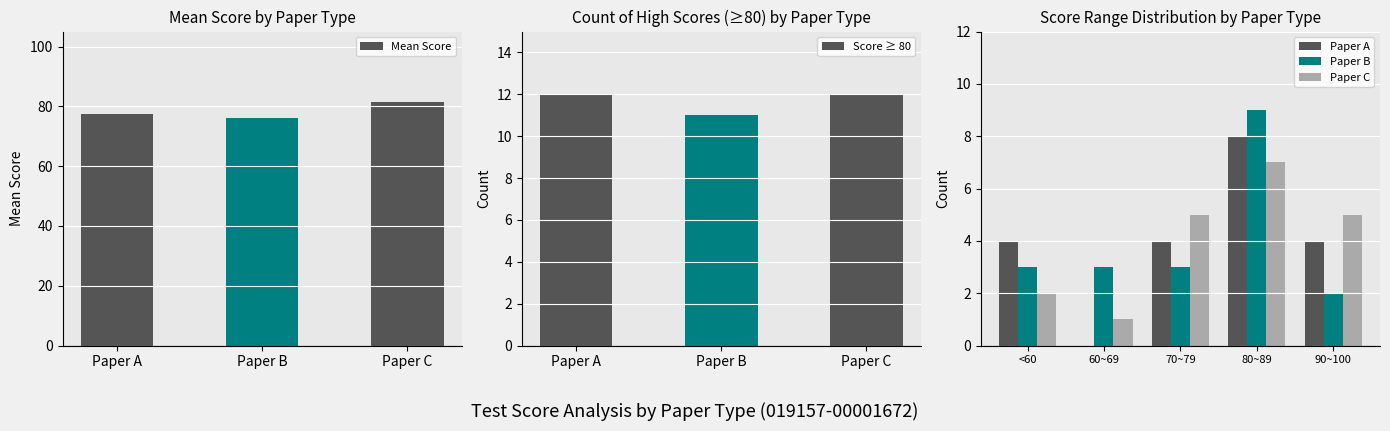

Is it true that Mean Score equals 114.8 at Paper B?

False